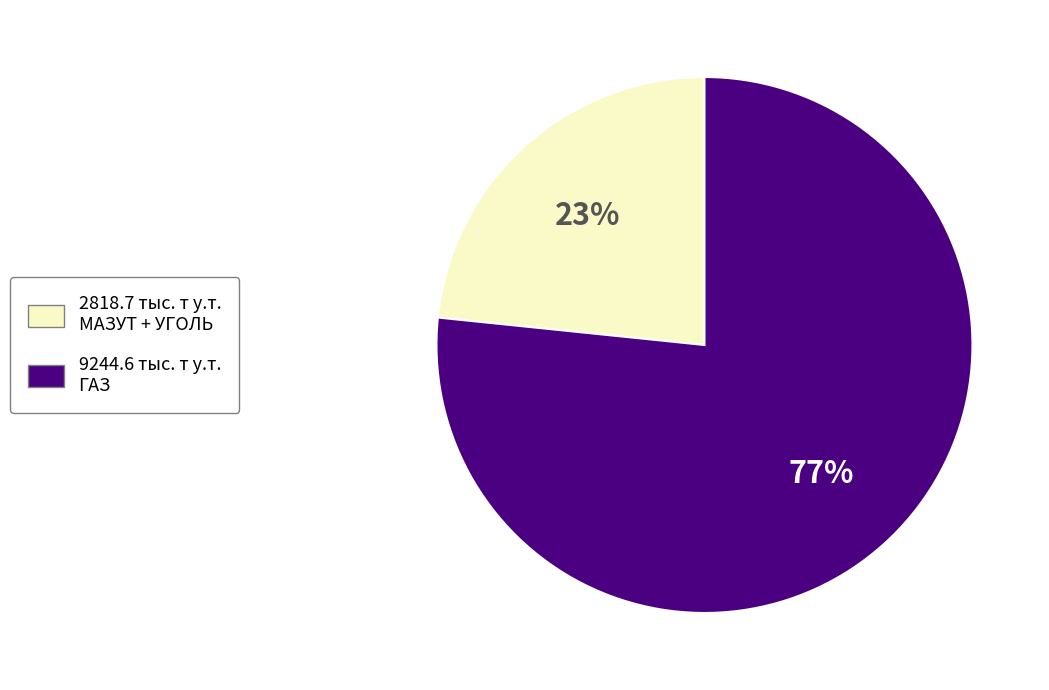

To the nearest percent, what is the average slice percentage?

50%